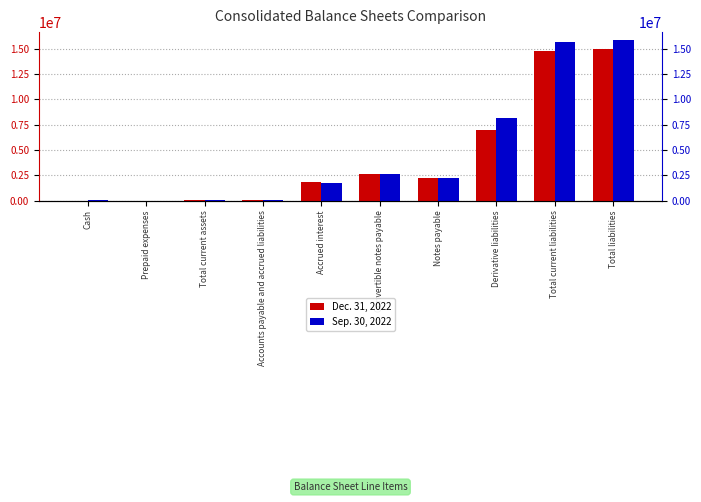

Where does the Sep. 30, 2022 series first go above 2257673?

Convertible notes payable